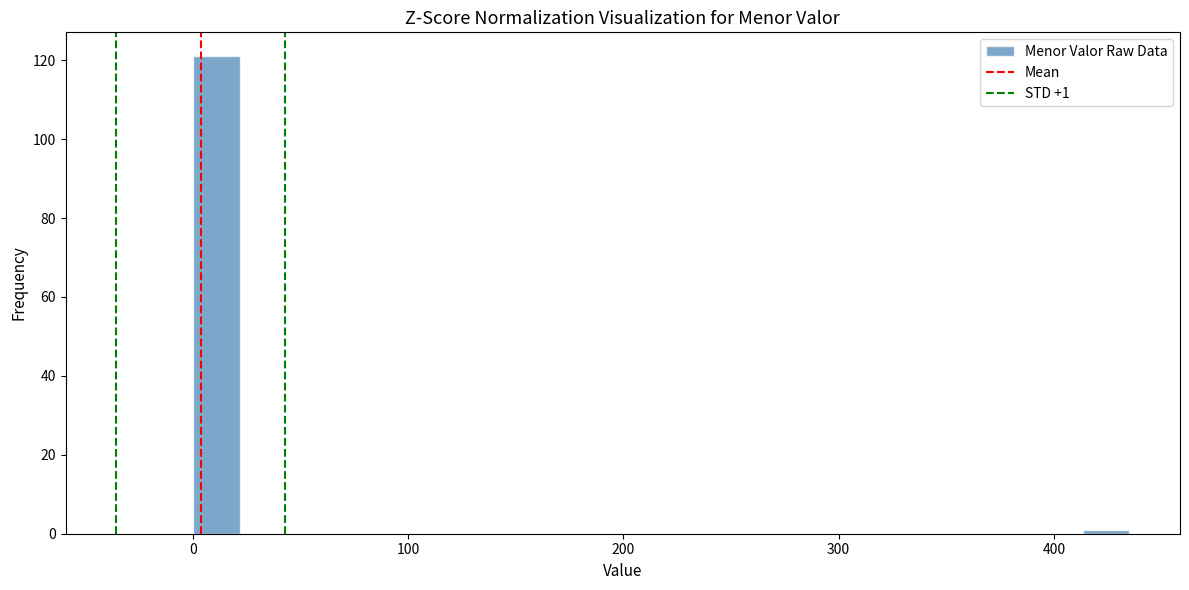

Around what value on the x-axis is the tallest bar? Give the approximate position of its centre, as read against the axis.

10